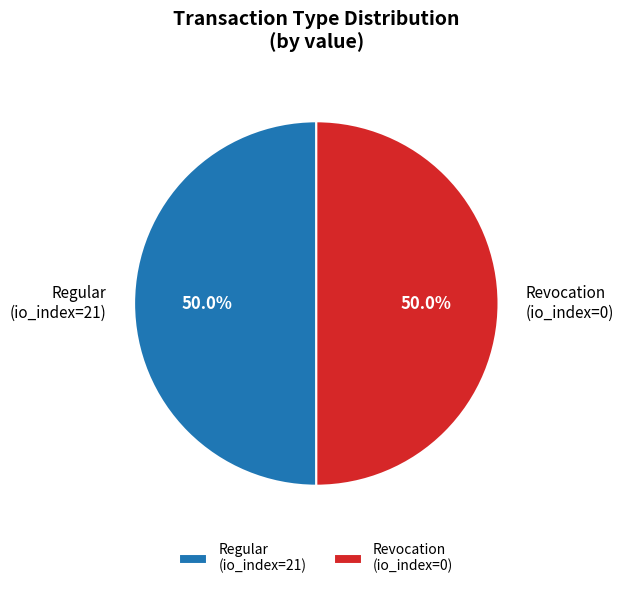

What is the ratio of the value at Regular (io_index=21) to the value at Revocation (io_index=0)?

1.0